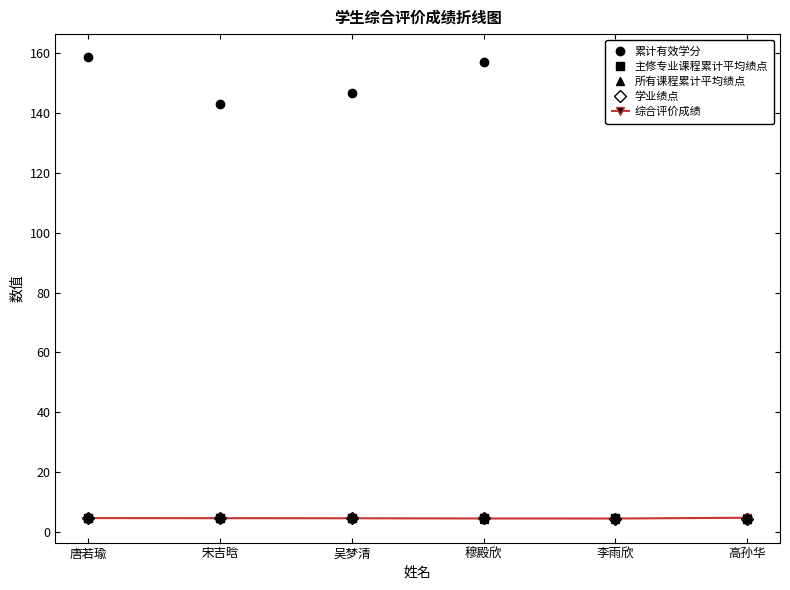

At how many categories does at least one series exceed 30?

6